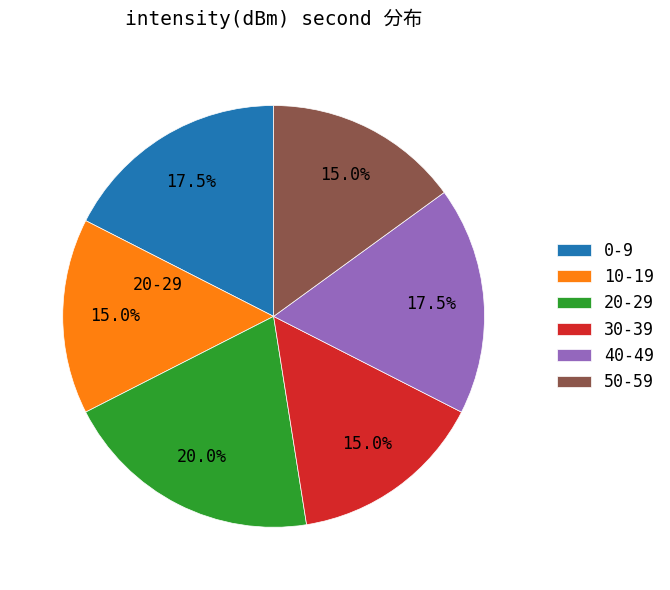

What is the ratio of the value at 40-49 to the value at 50-59?

1.2